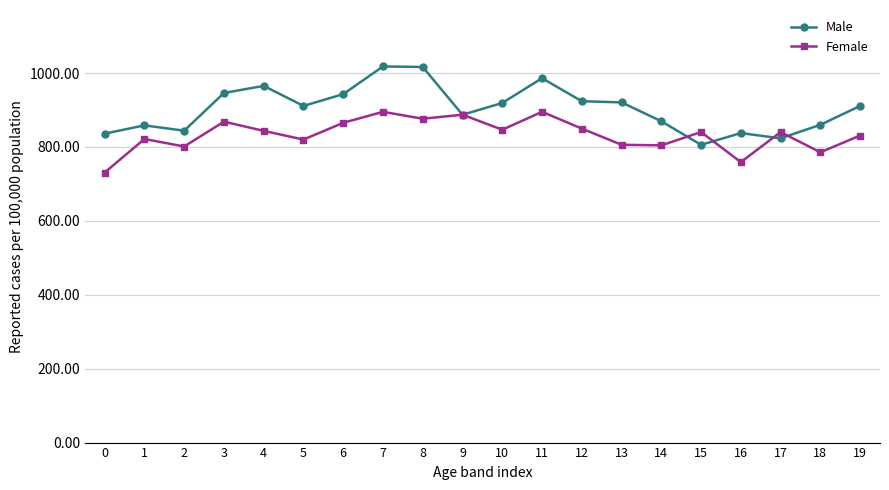

What is the value of the Female point at the 10th from the left?

887.3